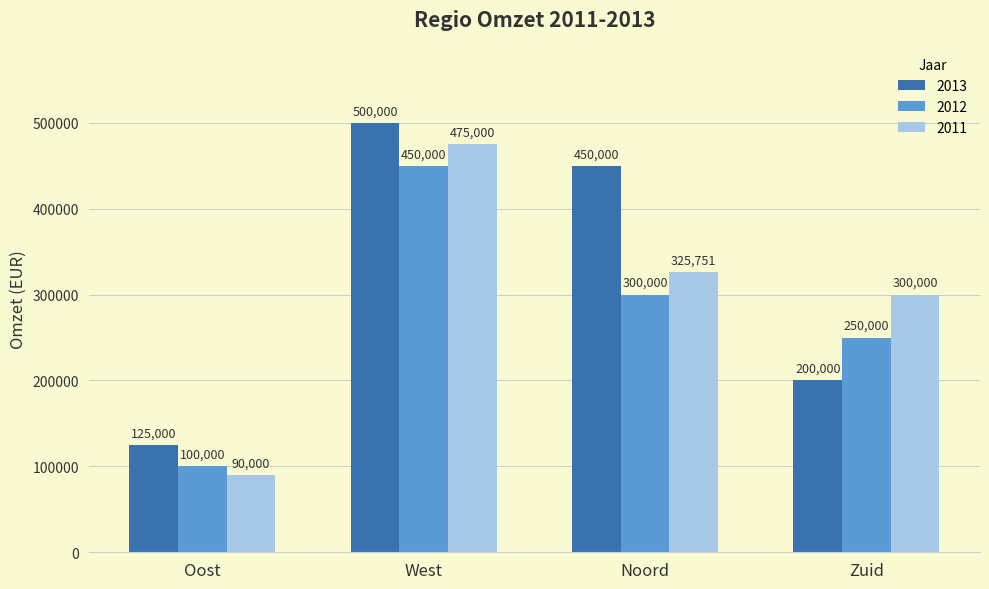

Which series has the largest total across all categories?

2013